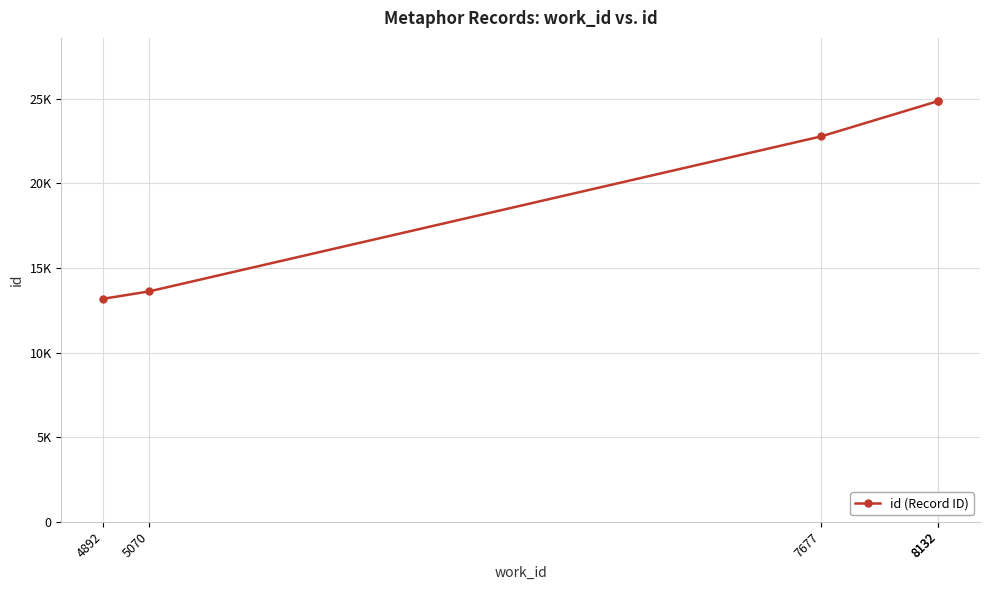

Which category has the highest value across all series?

8132